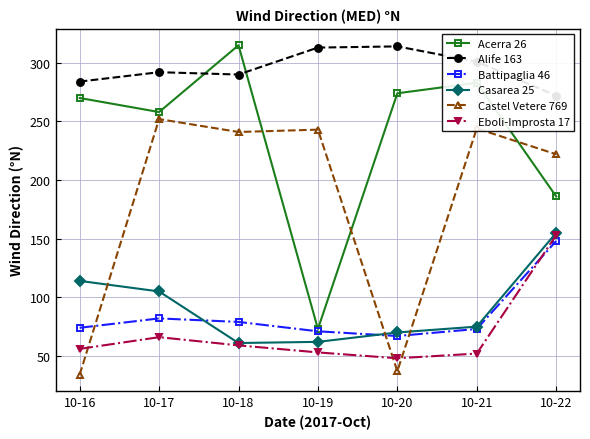

What is the difference between the second highest and minimum values in the Acerra 26 series?

210